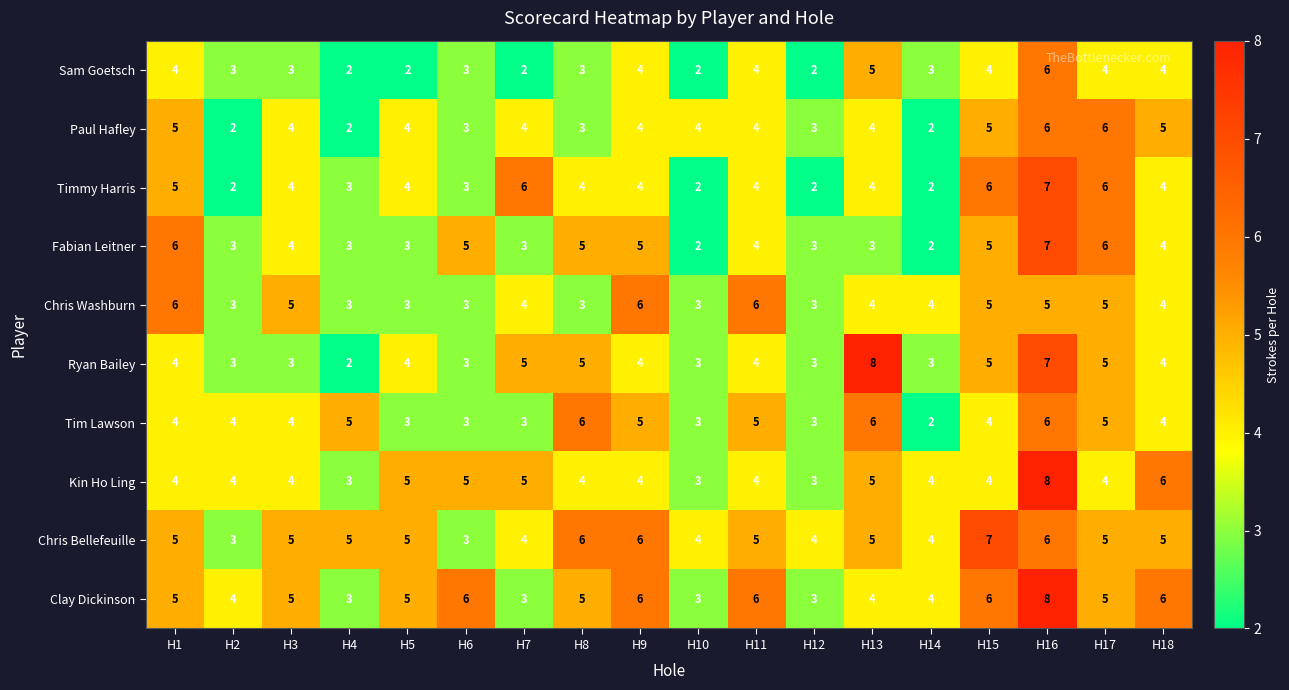

The value of Clay Dickinson at H1 is 9. True or false?

False